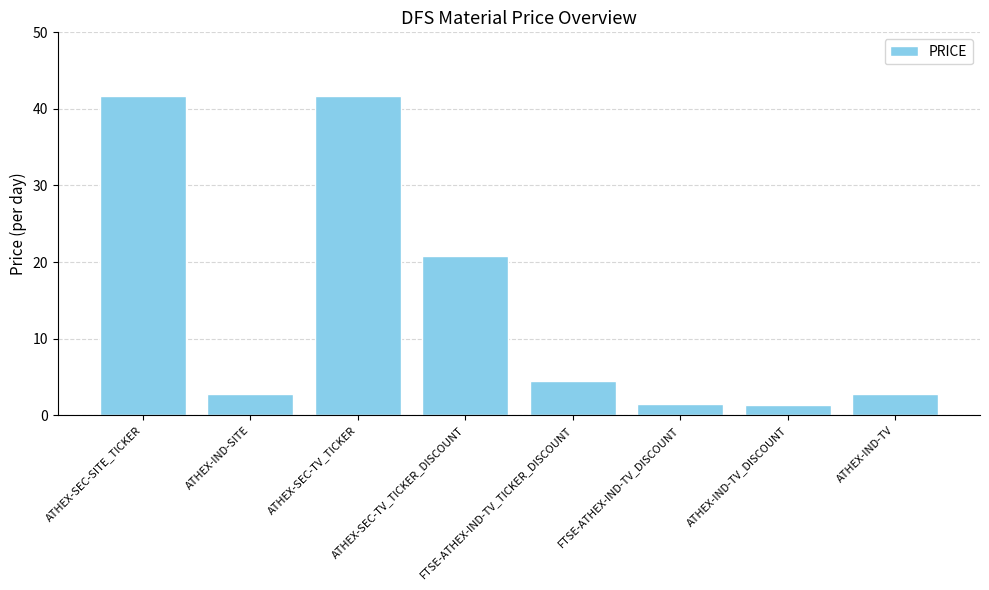

What is the greatest value displayed?

41.7